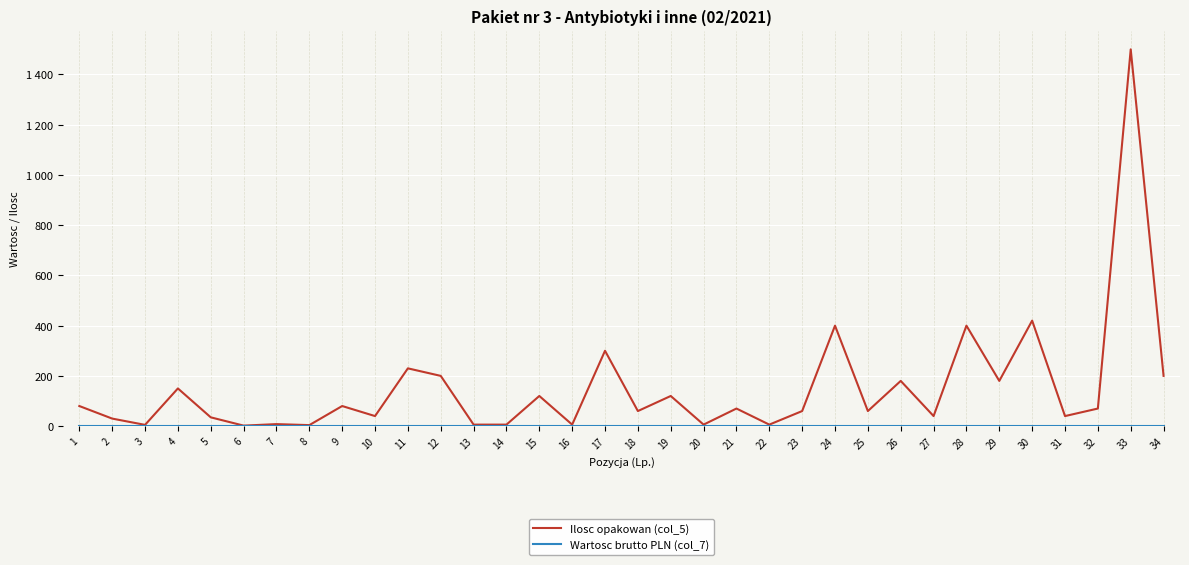

Does the chart display data point markers on the line(s)?

No